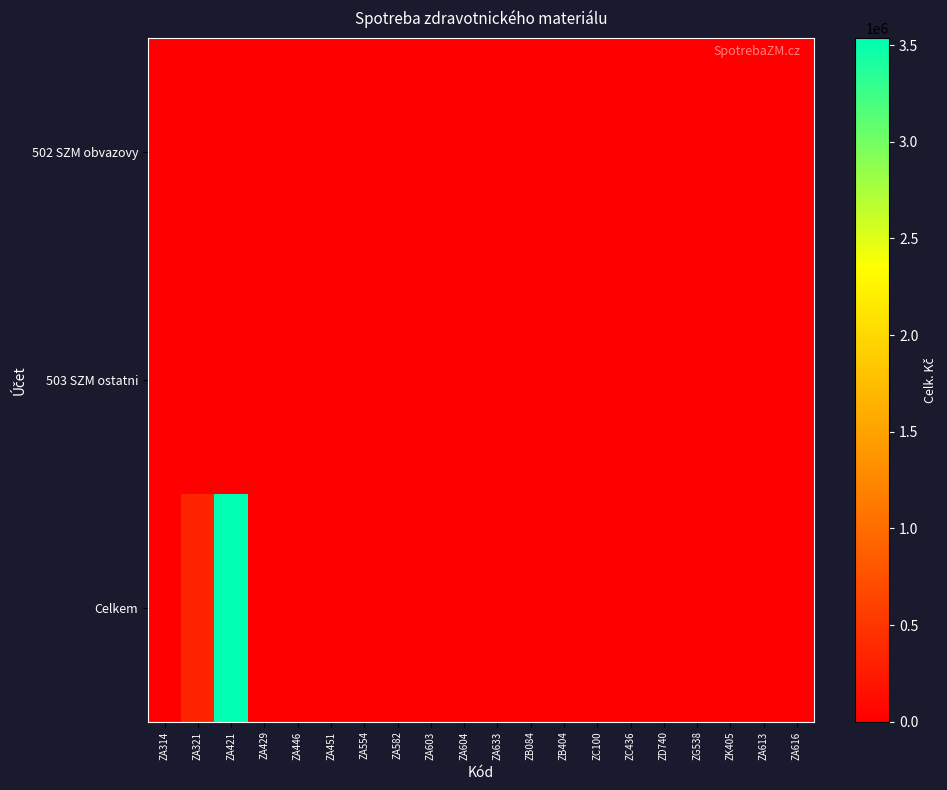

Count the number of categories in the chart.

20